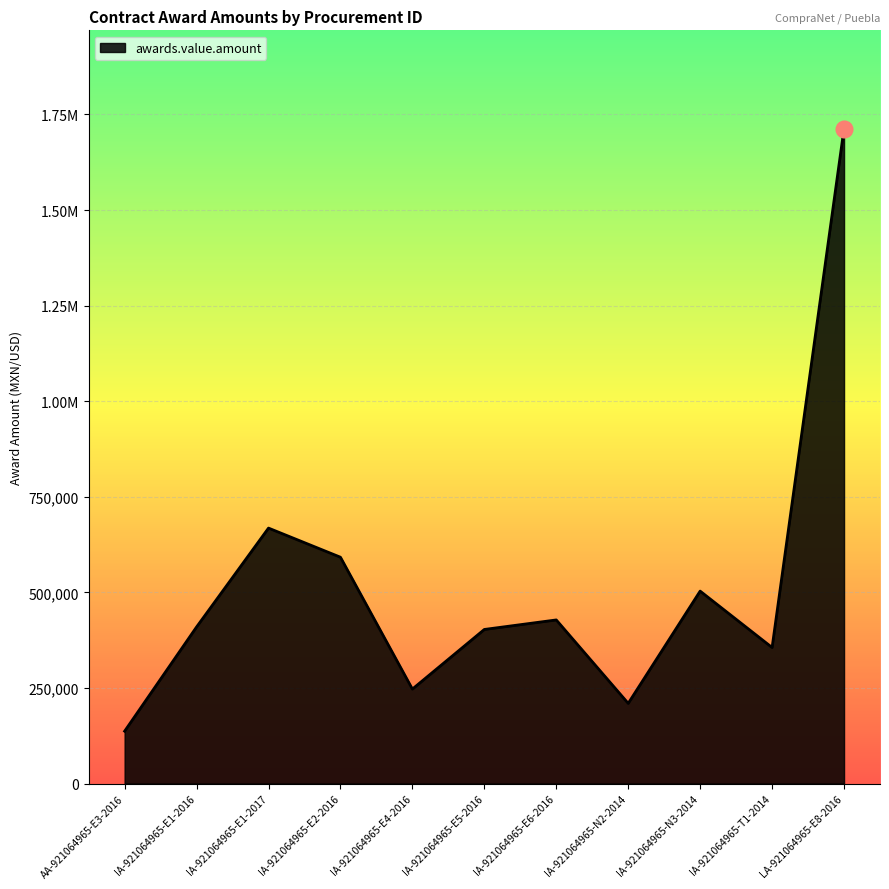

Does the chart display data point markers on the line(s)?

No